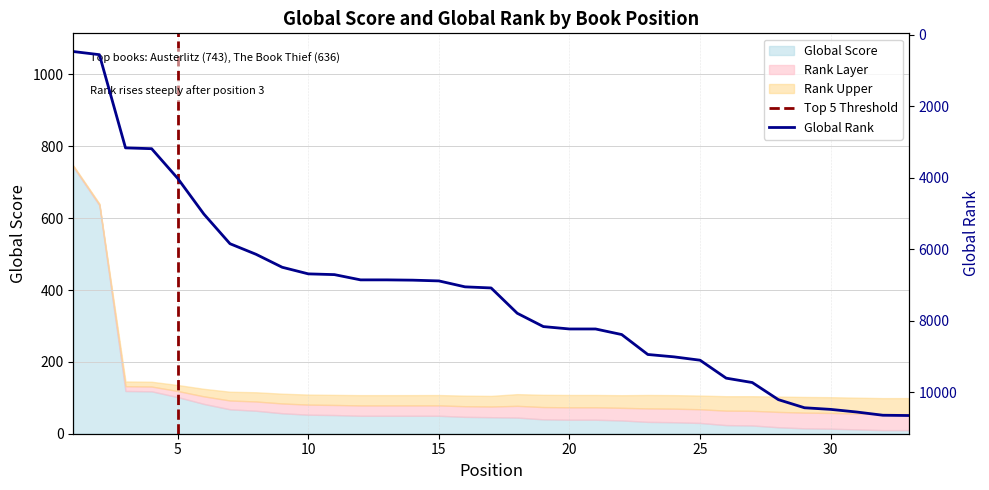

Reading right to left, extract all data points from this chart.

10653	10645	10555	10481	10436	10209	9730	9607	9105	9011	8945	8387	8231	8231	8164	7791	7083	7052	6886	6865	6857	6857	6710	6689	6504	6142	5845	5015	4018	3186	3163	555	467